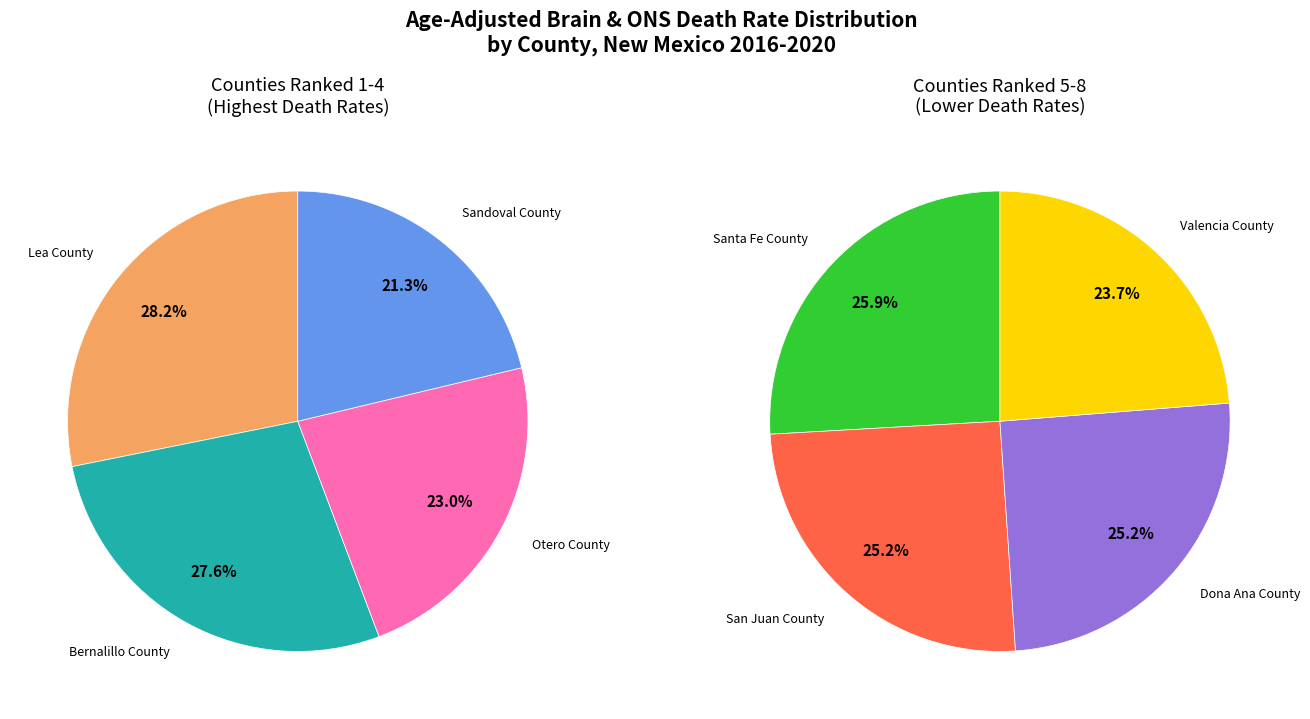

Rank the categories by value from highest to lowest.

Lea County, Bernalillo County, Otero County, Sandoval County, Santa Fe County, San Juan County, Dona Ana County, Valencia County